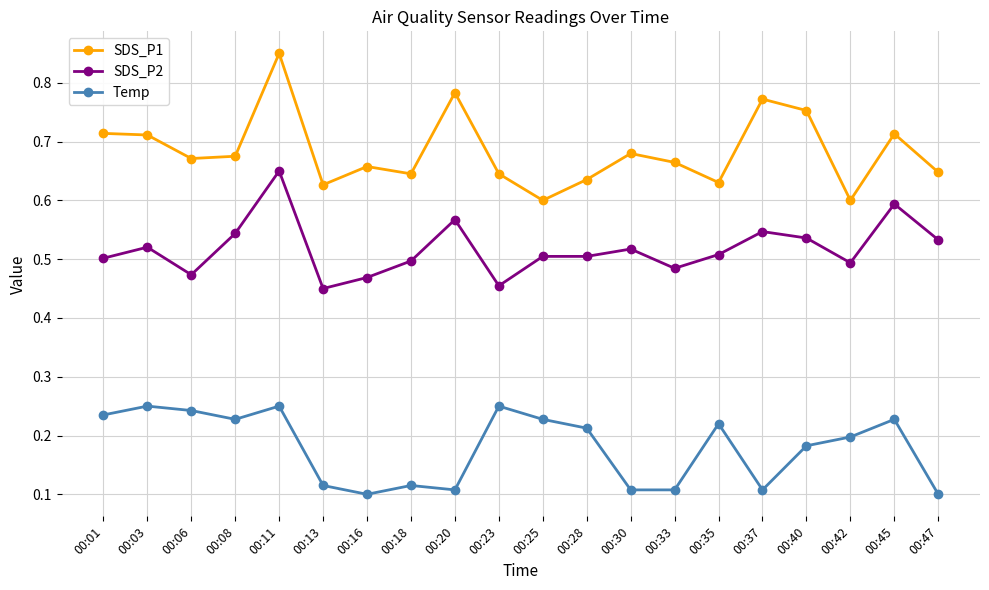

What is the difference between the highest and lowest values at 00:25?

0.4